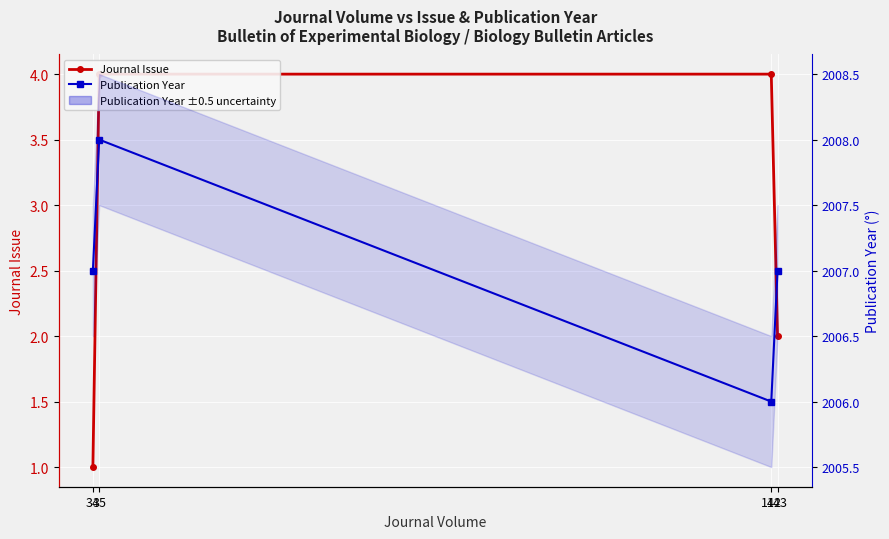

What are all the series names shown in the legend?

Journal Issue, Publication Year